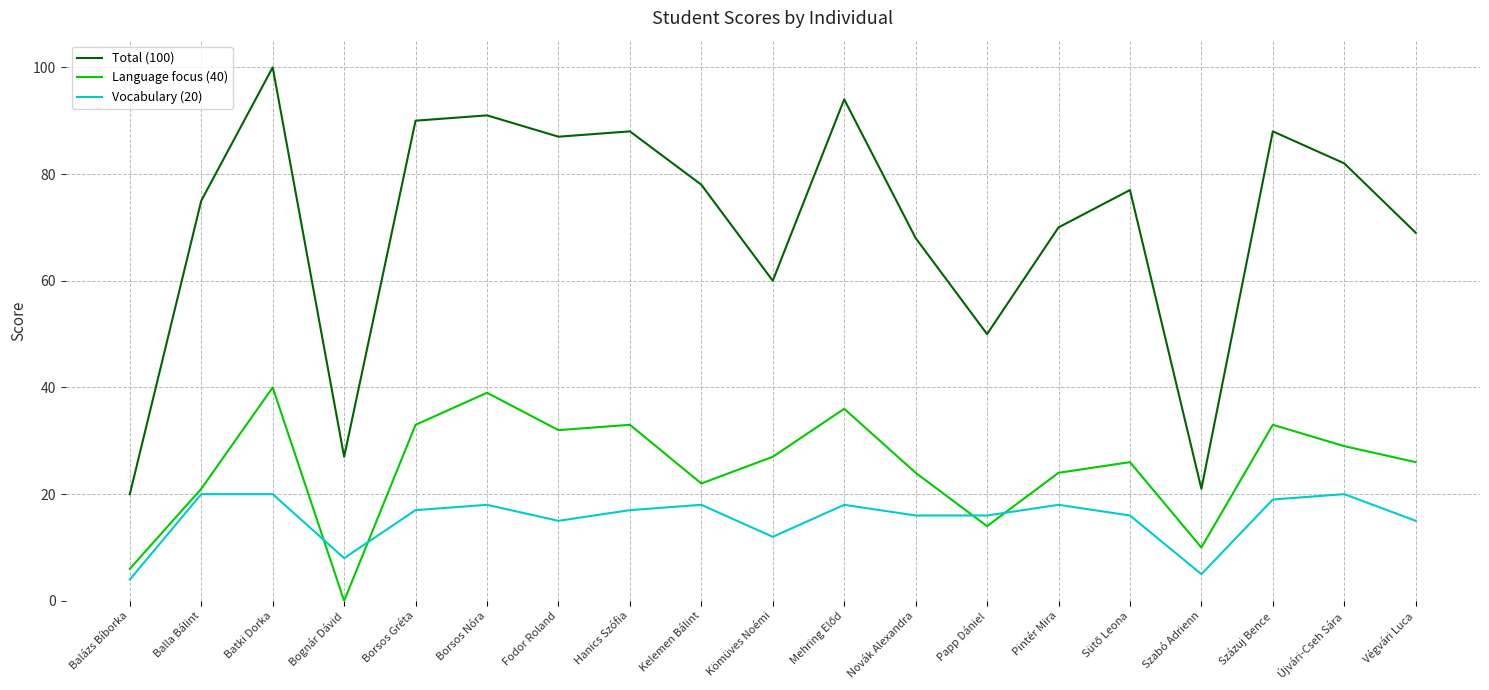

Rank the series by their average value, from lowest to highest.

Vocabulary (20), Language focus (40), Total (100)